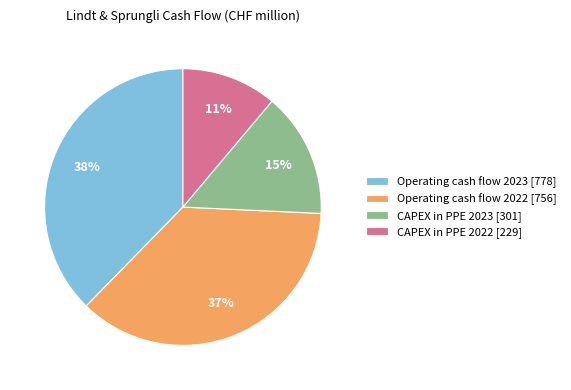

To the nearest percent, what percentage of the pie is Operating cash flow 2022?

37%